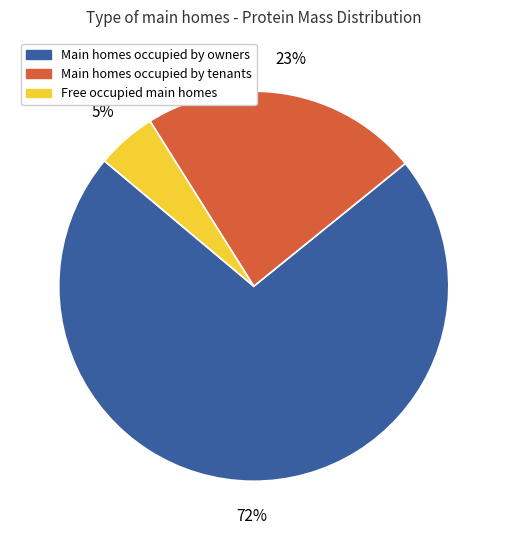

Is there any slice that represents more than half of the pie?

Yes